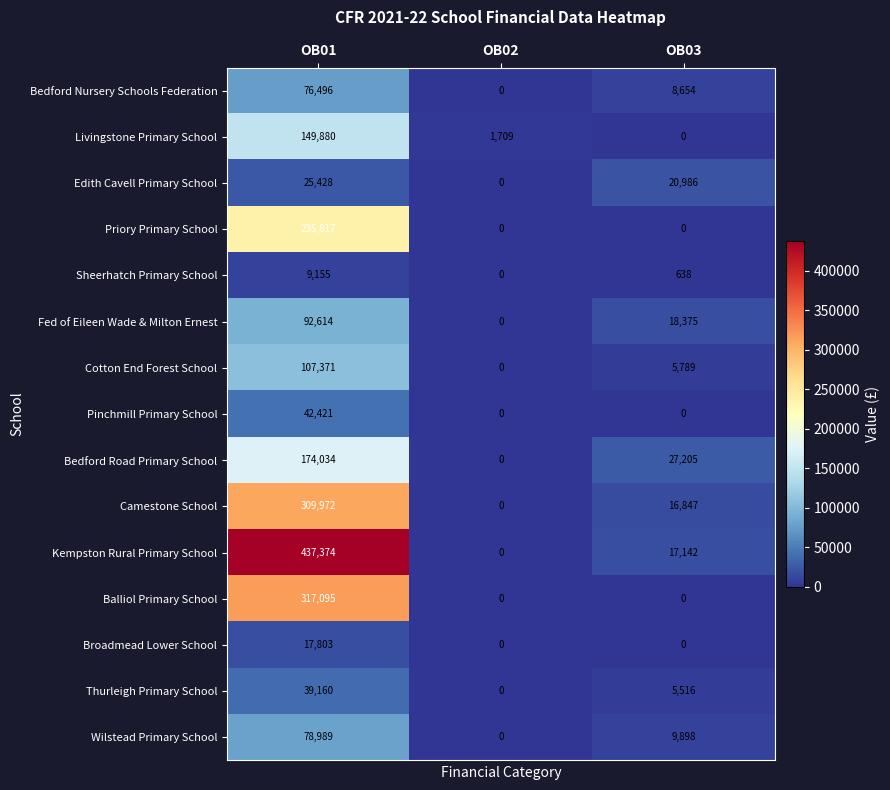

Which series has the largest range (max minus min)?

Kempston Rural Primary School